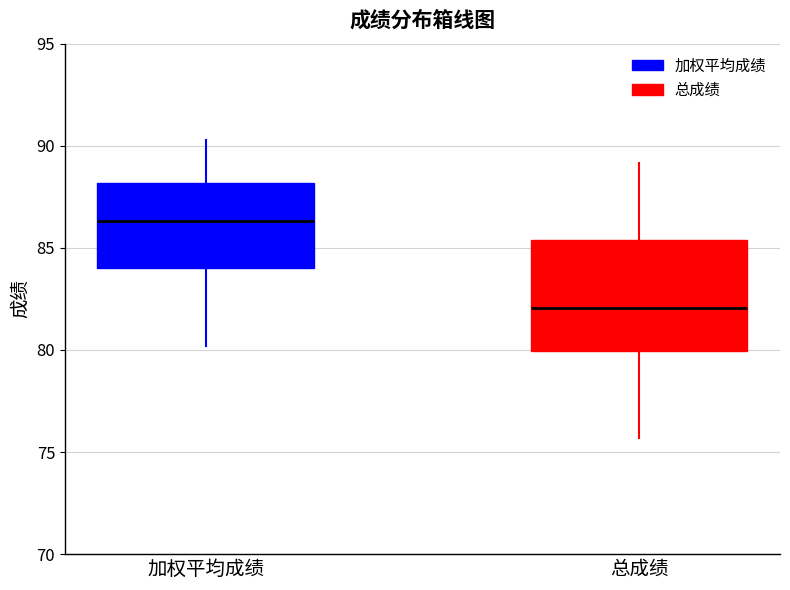

Reading left to right, transcribe this box plot: for each box, give where its median line is, the range the box spans, and where its two whiskers end, as read against the y-axis. The values are not printed on the chart, so give them approximately, as read against the axis.

加权平均成绩: median 86.5, box 84.0 to 88.0, whiskers 80.0 to 90.5
总成绩: median 82.0, box 80.0 to 85.5, whiskers 75.5 to 89.0